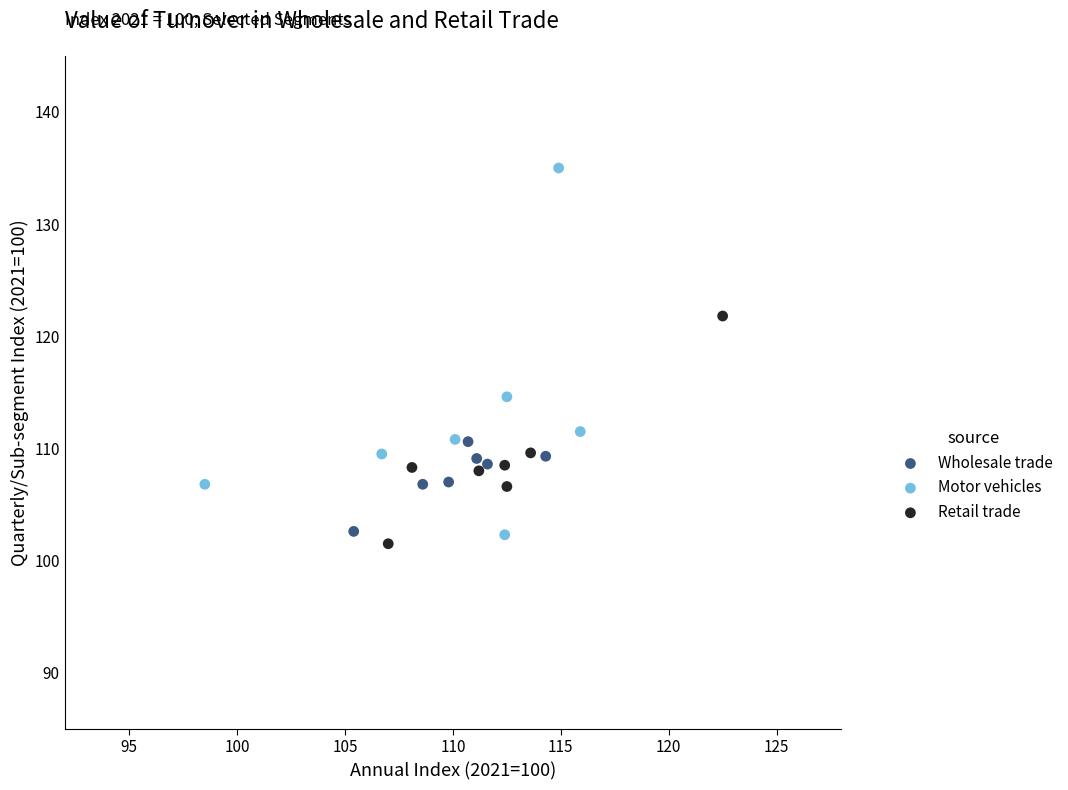

What are all the series names shown in the legend?

Wholesale trade, Motor vehicles, Retail trade